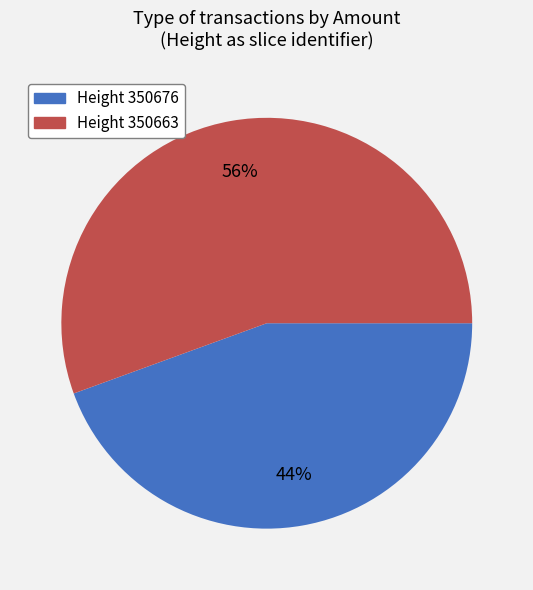

To the nearest percent, what is the average slice percentage?

50%